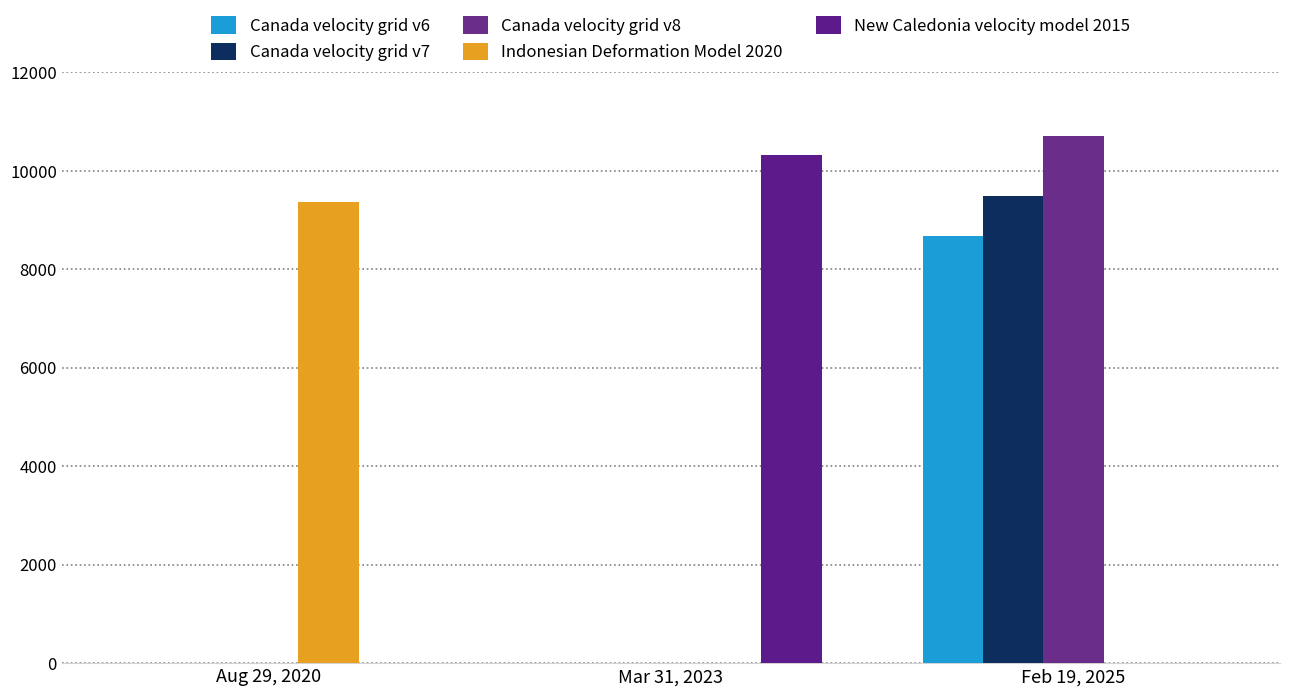

What is the difference between the Canada velocity grid v7 values at Feb 19, 2025 and Aug 29, 2020?

9483